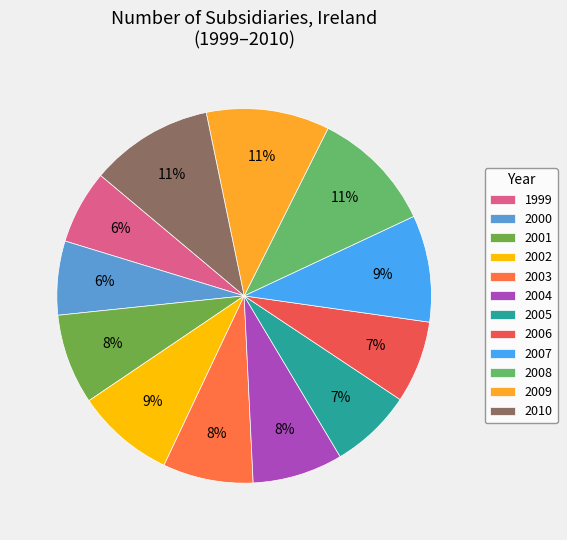

Is there any slice that represents more than half of the pie?

No